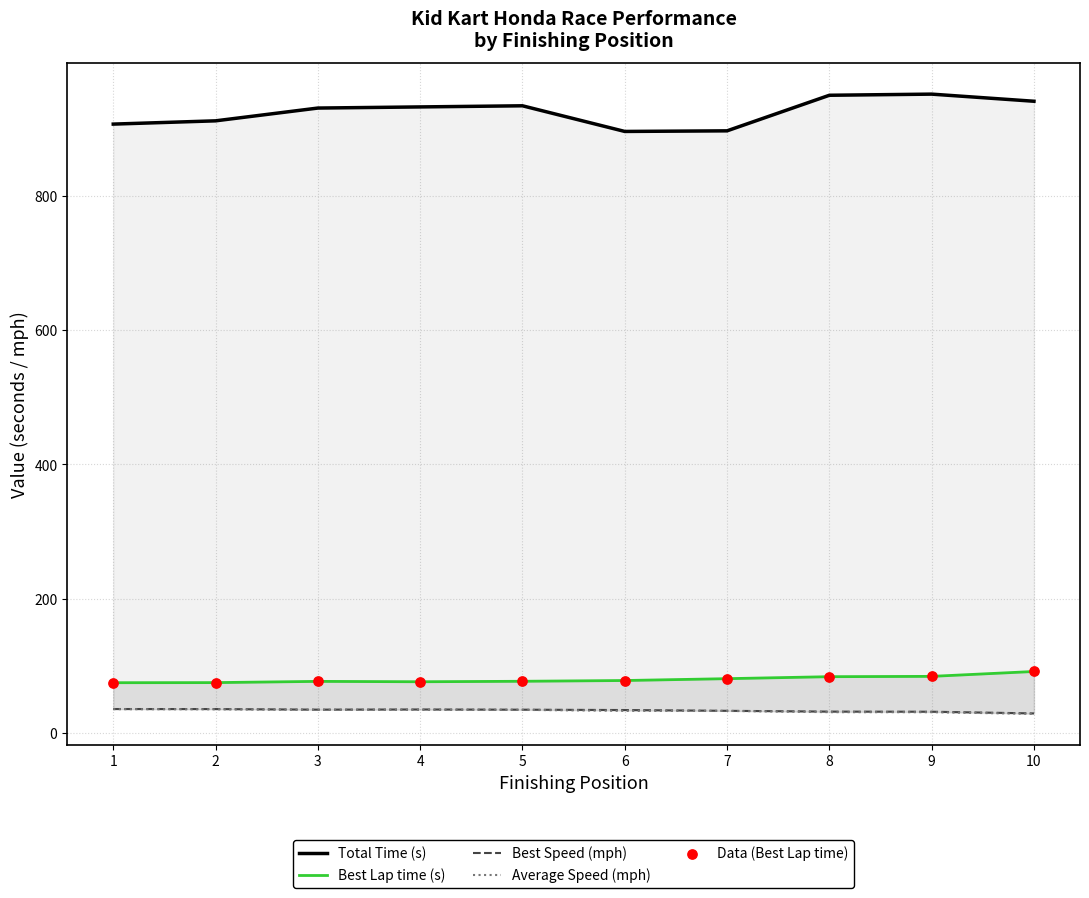

What are all the series names shown in the legend?

Total Time (s), Best Lap time (s), Best Speed (mph), Average Speed (mph), Data (Best Lap time)